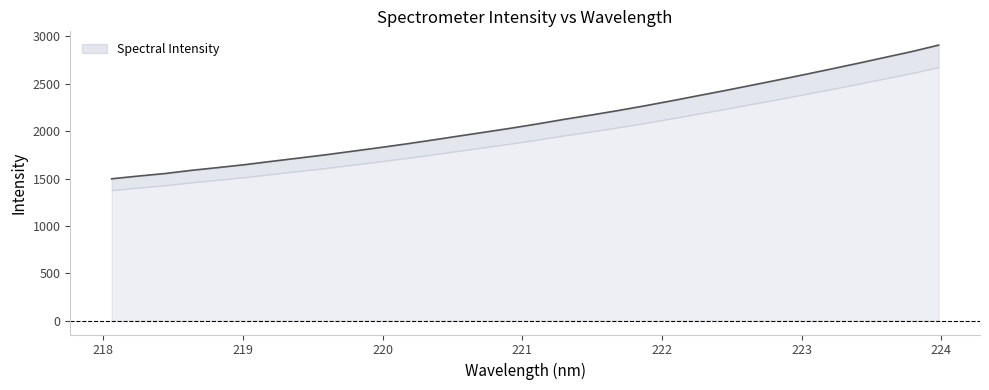

The value at 221.1174 is 2078.8. True or false?

True